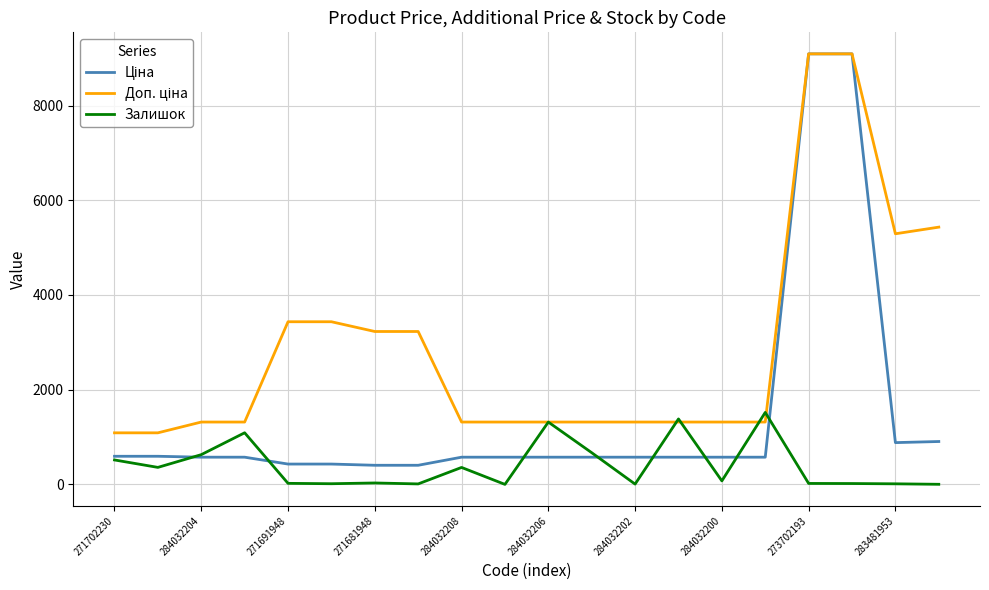

What is the greatest value displayed?

9092.0